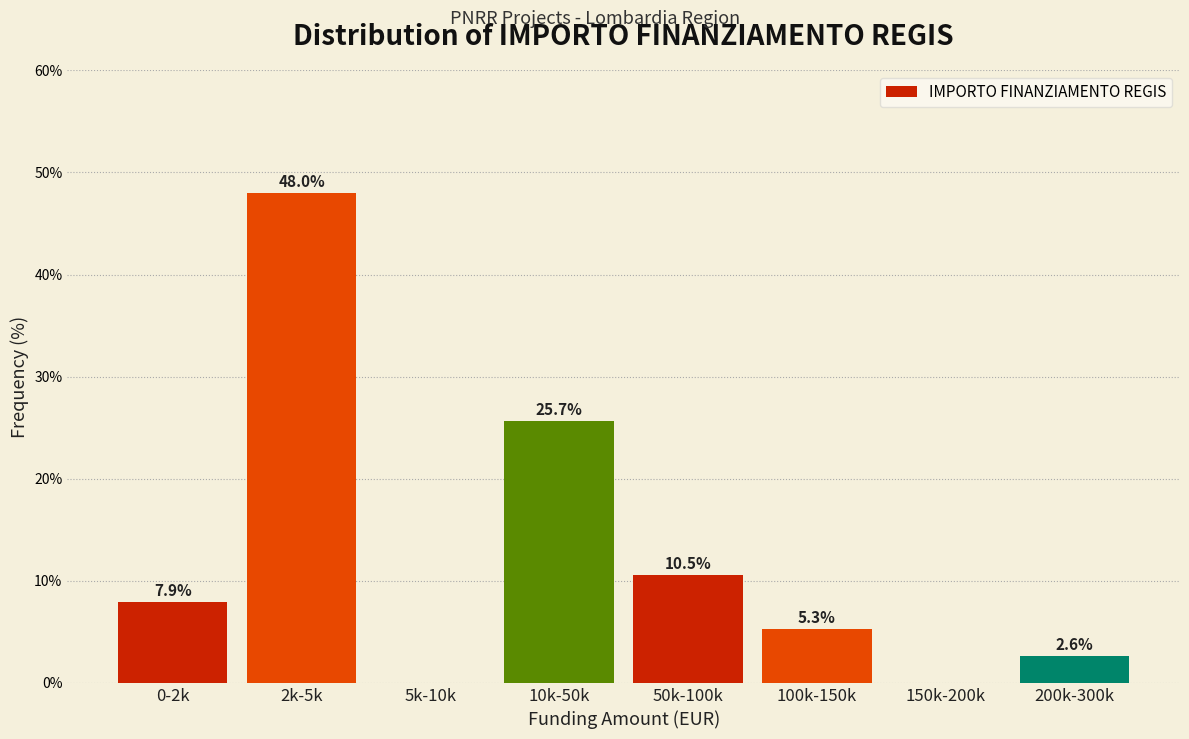

Reading right to left, transcribe all the data shown in this chart.

200k-300k=2.6	150k-200k=0.0	100k-150k=5.3	50k-100k=10.5	10k-50k=25.7	5k-10k=0.0	2k-5k=48.0	0-2k=7.9